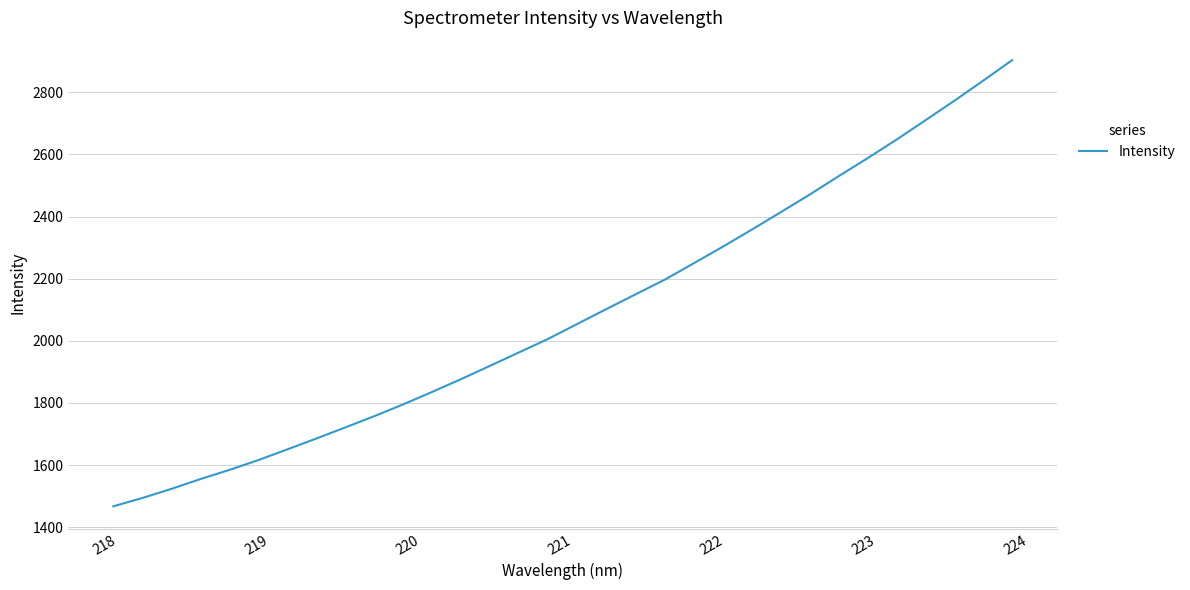

What is the difference between the maximum and minimum values?

1436.3